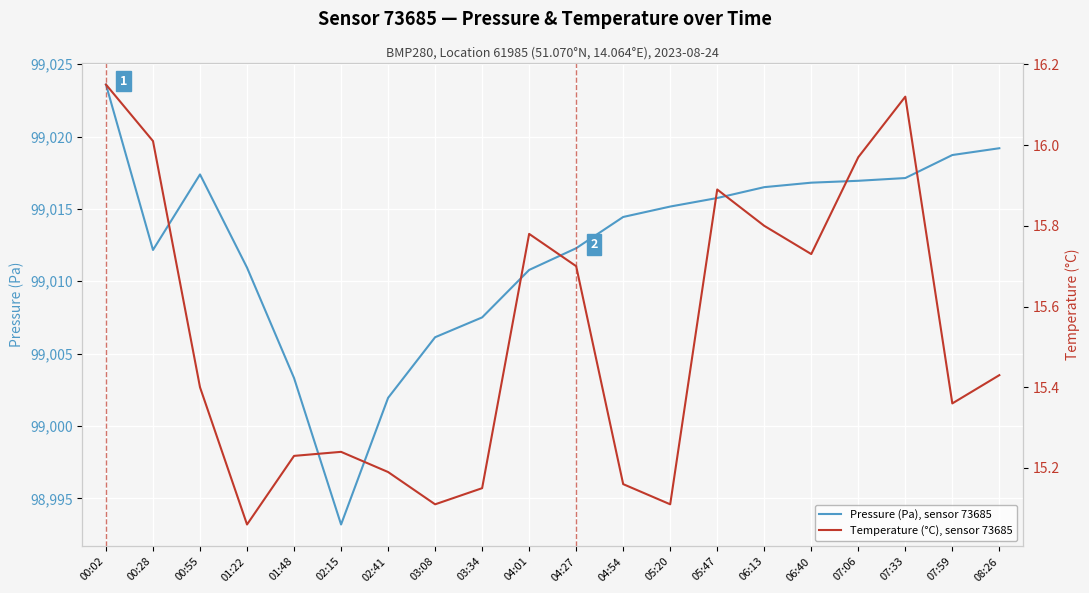

What is the label of the 6th point from the right?

06:13